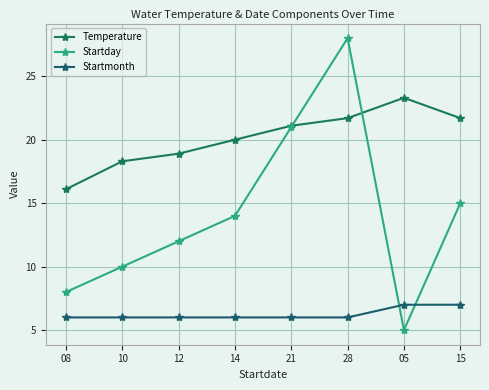

What position from the left is 14?

4